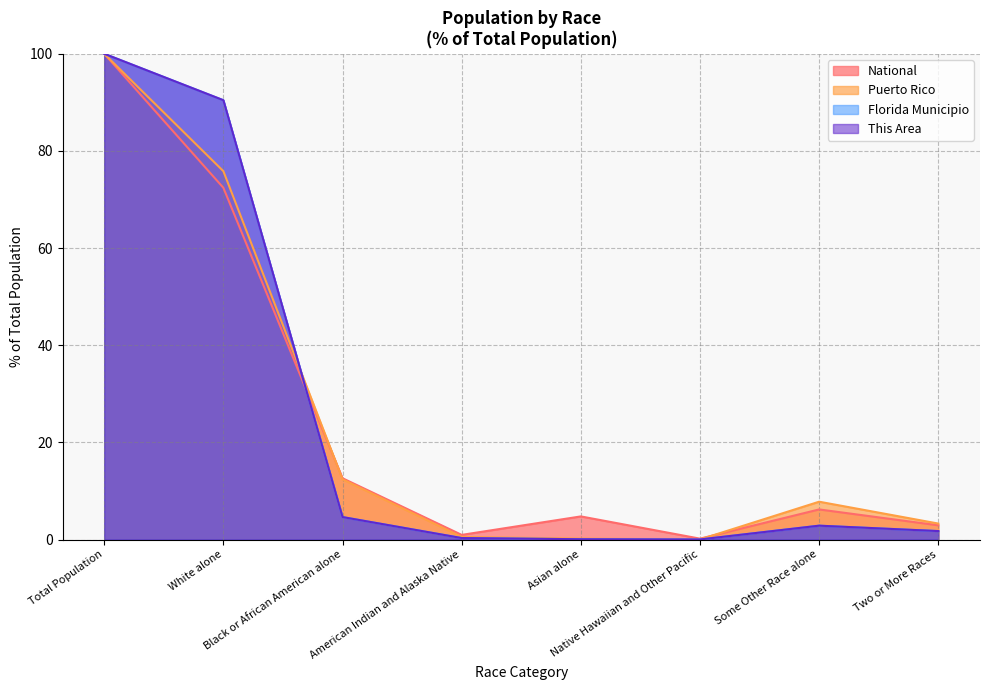

After their last crossing, which series has the higher values: Puerto Rico or National?

Puerto Rico